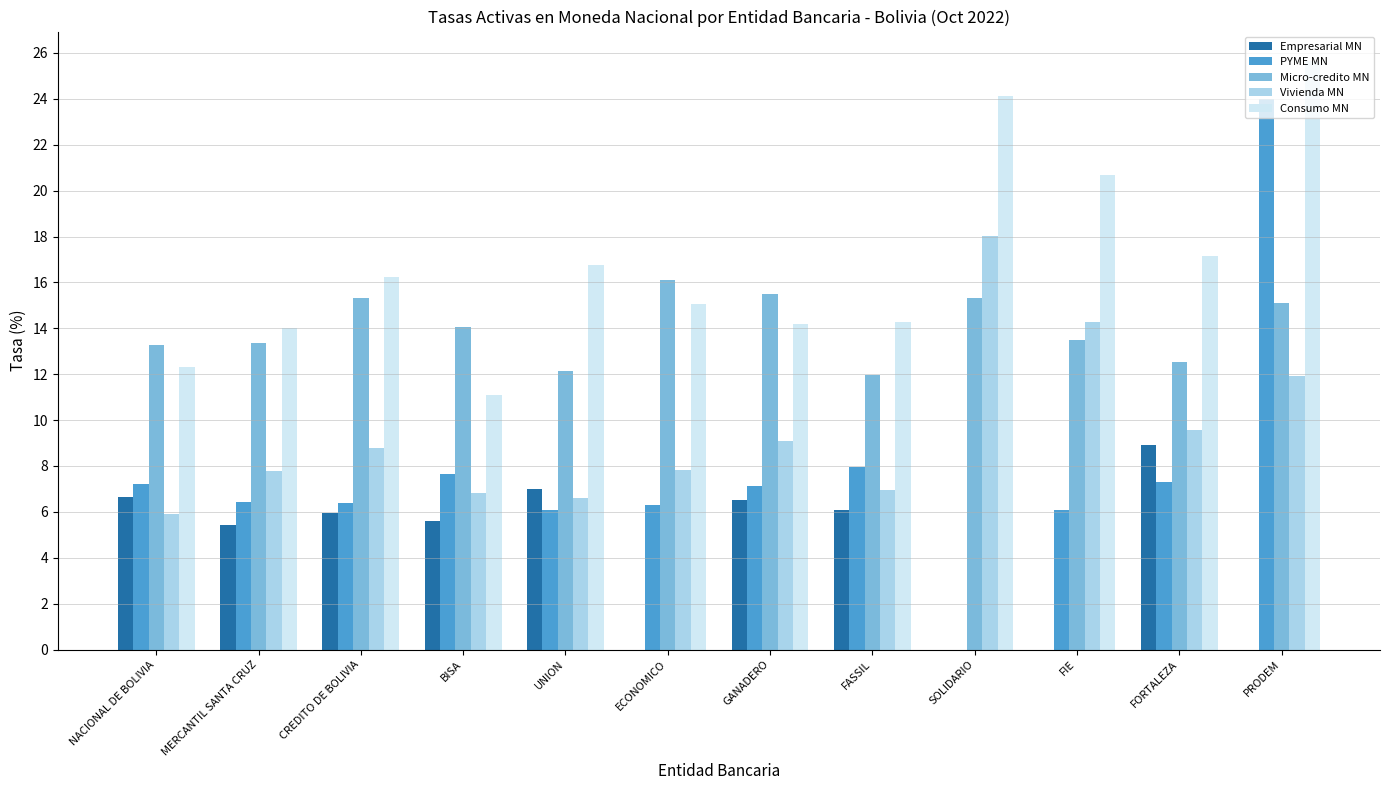

At which label does PYME MN reach its peak?

PRODEM